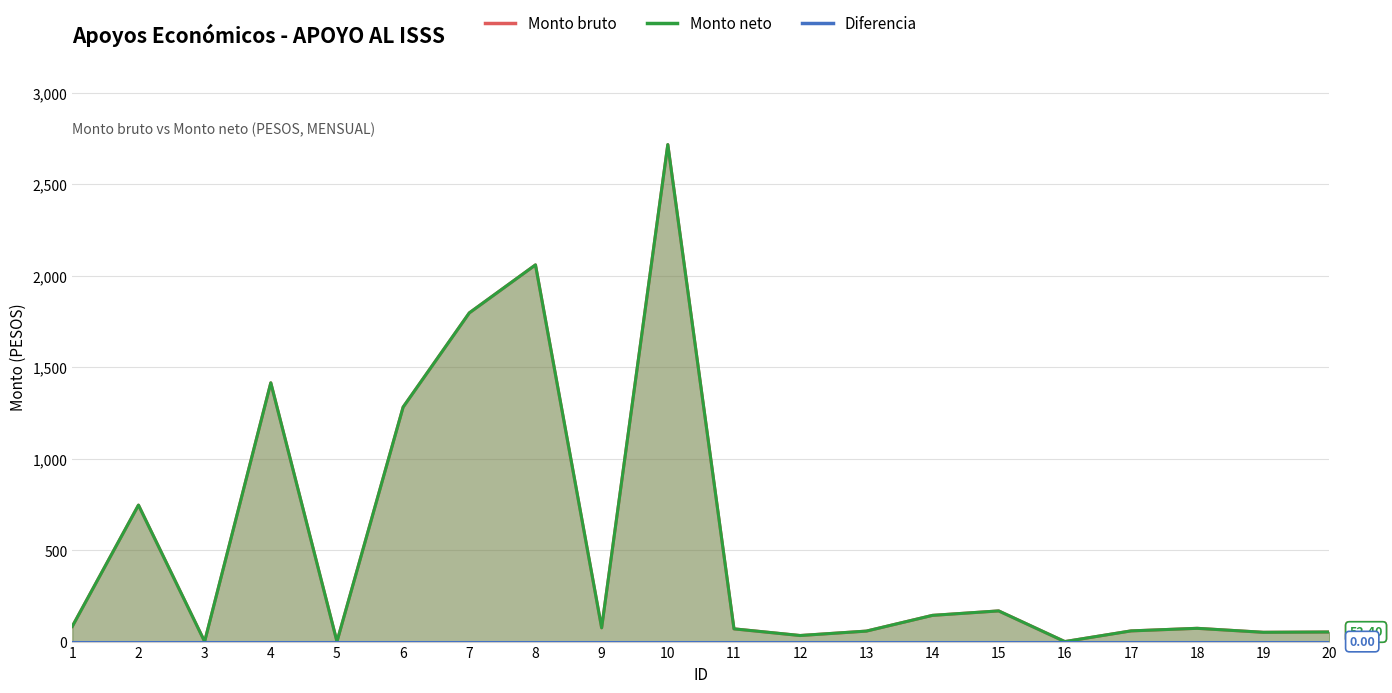

The Diferencia series shows 0.0 at 1. True or false?

True